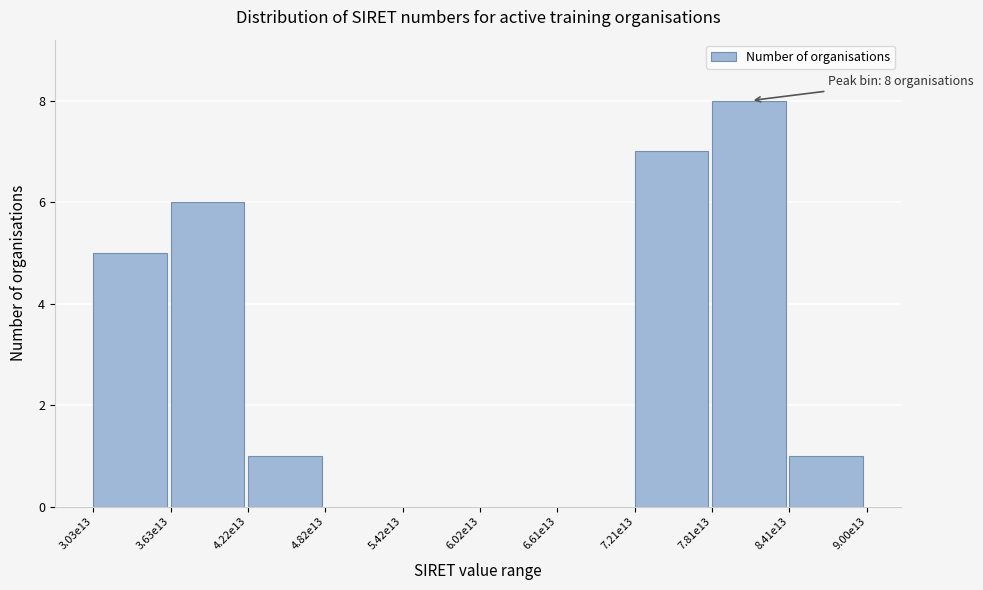

Reading right to left, what are all the values shown in this chart?

8.41e13=1	7.81e13=8	7.21e13=7	6.61e13=0	6.02e13=0	5.42e13=0	4.82e13=0	4.22e13=1	3.63e13=6	3.03e13=5